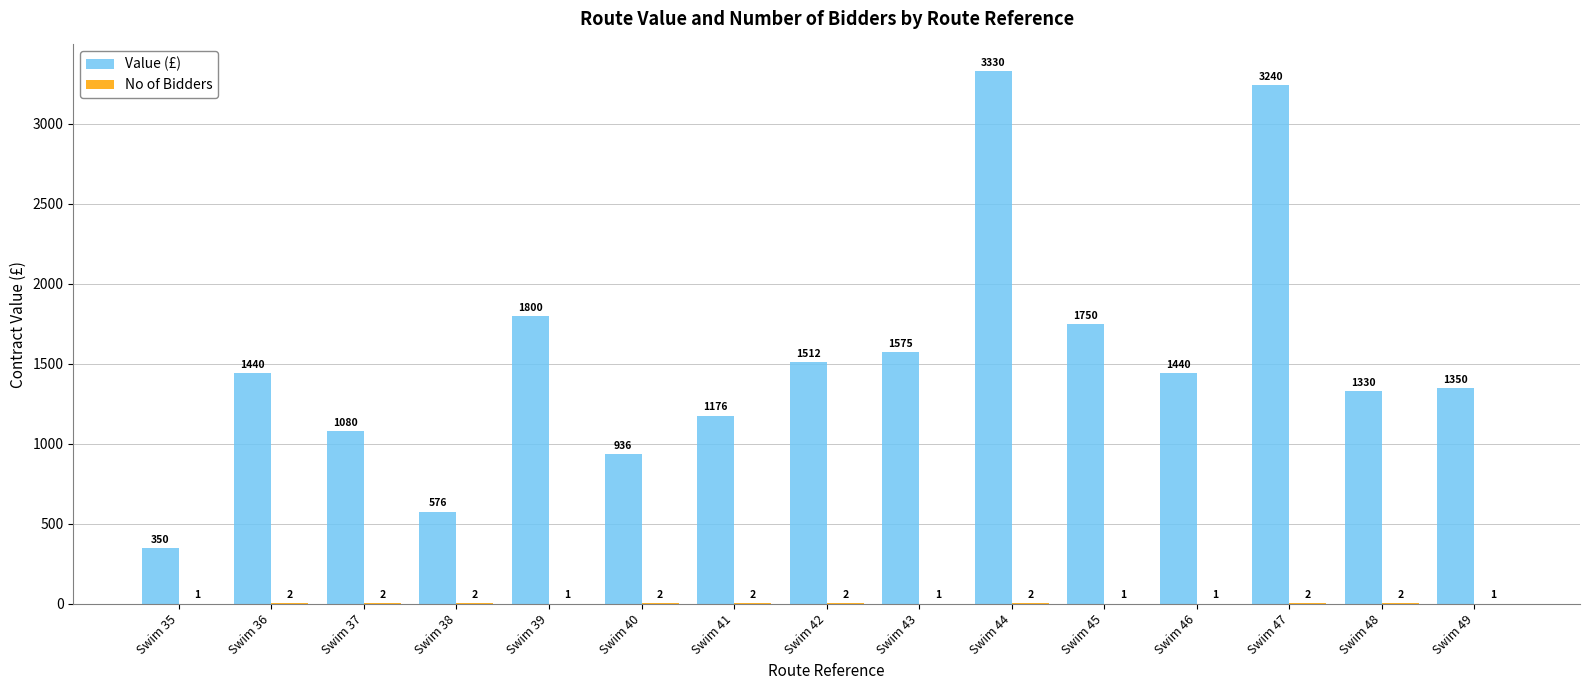

The Value (£) series shows 641 at Swim 40. True or false?

False